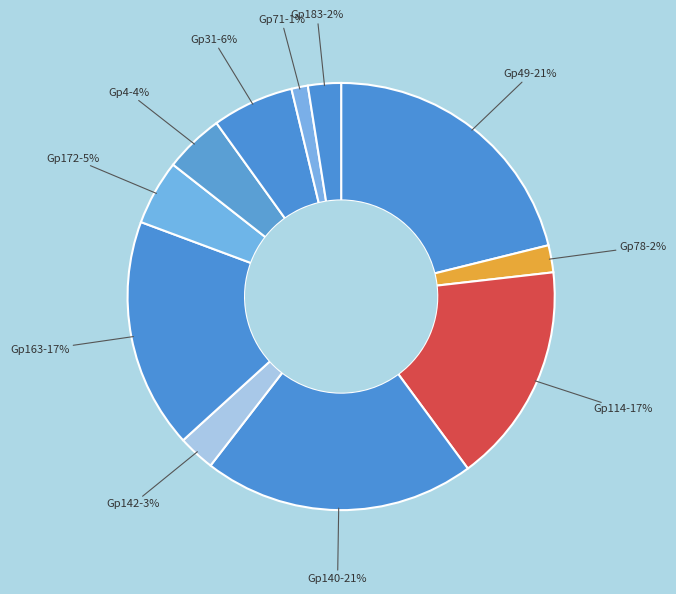

Rank the categories by value from lowest to highest.

Gp71, Gp78, Gp183, Gp142, Gp4, Gp172, Gp31, Gp114, Gp163, Gp140, Gp49